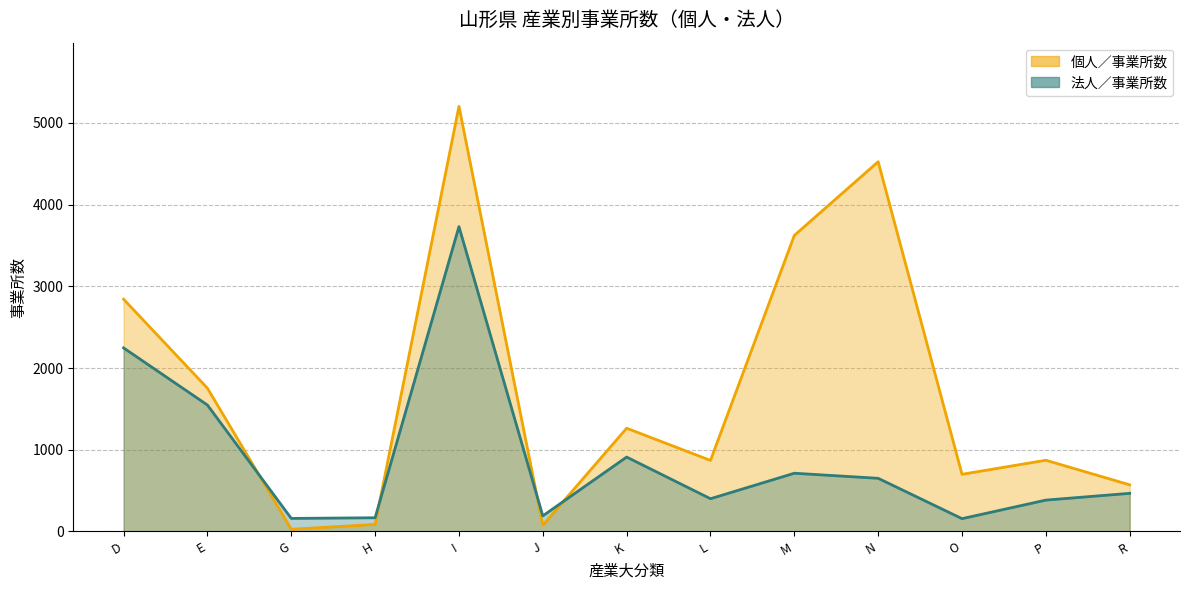

What is the difference between the second highest and minimum values in the 個人／事業所数 series?

4499